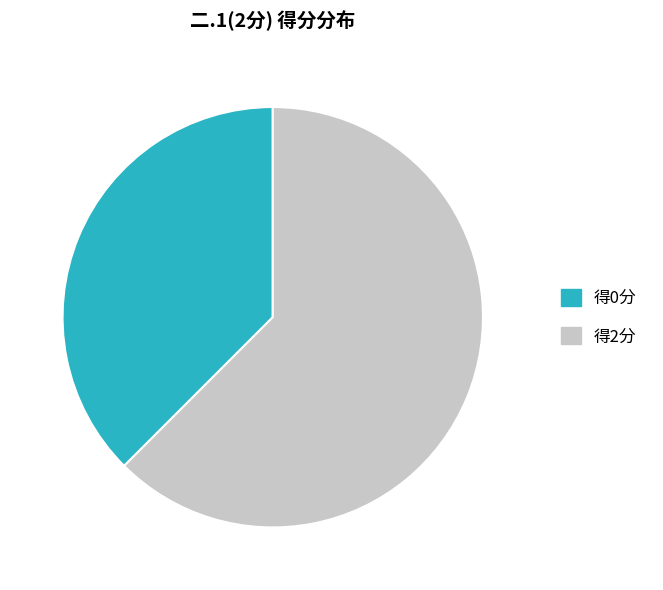

Is there any slice that represents more than half of the pie?

Yes